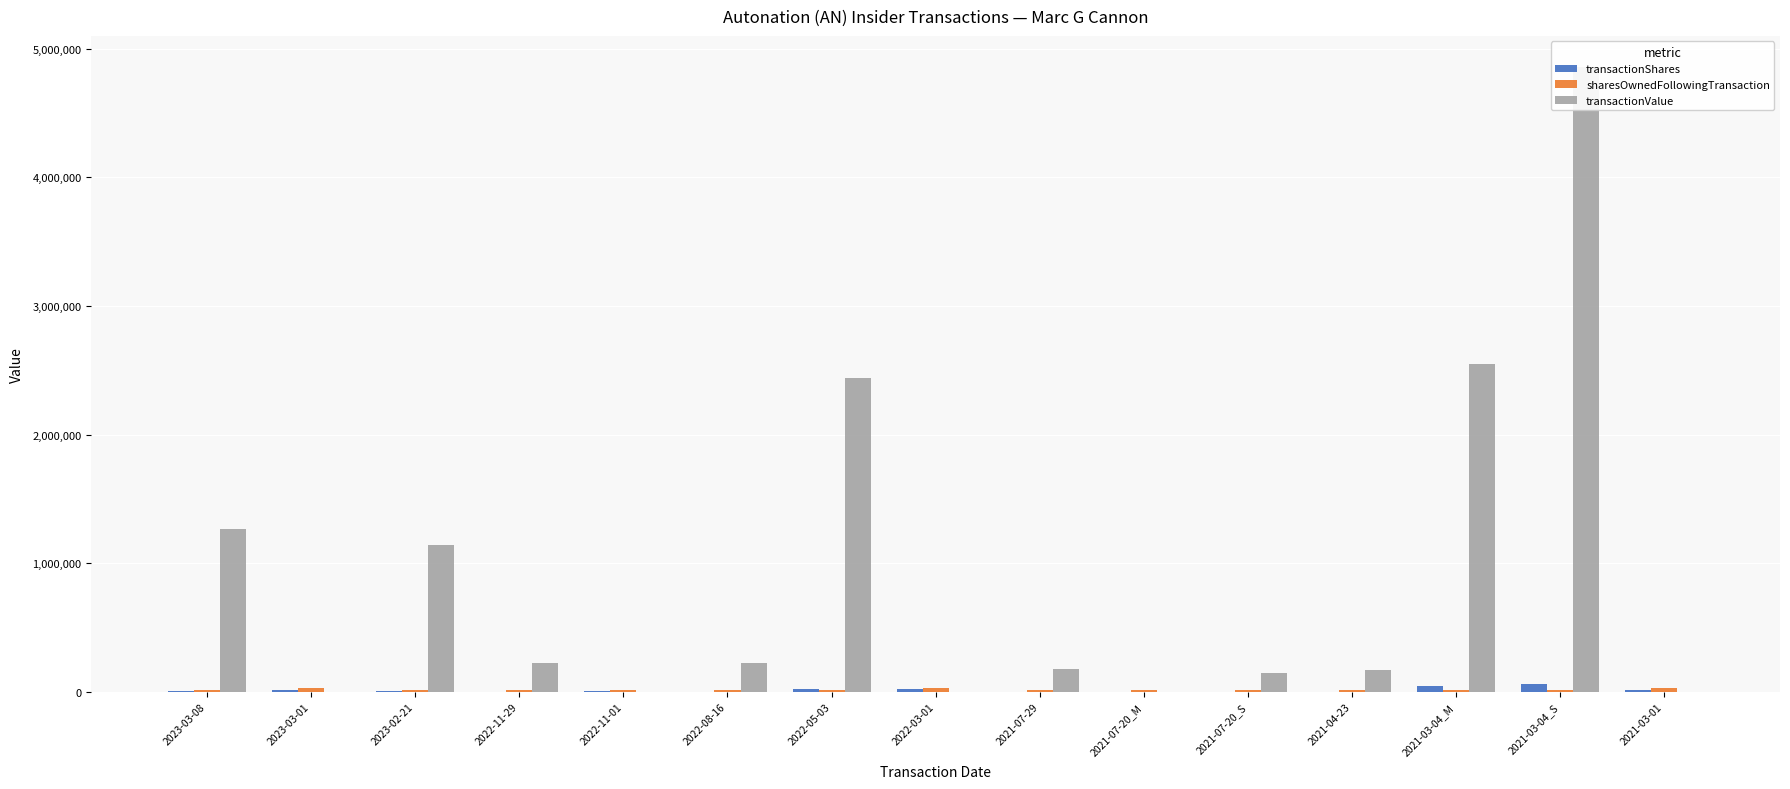

Which series has the largest range (max minus min)?

transactionValue